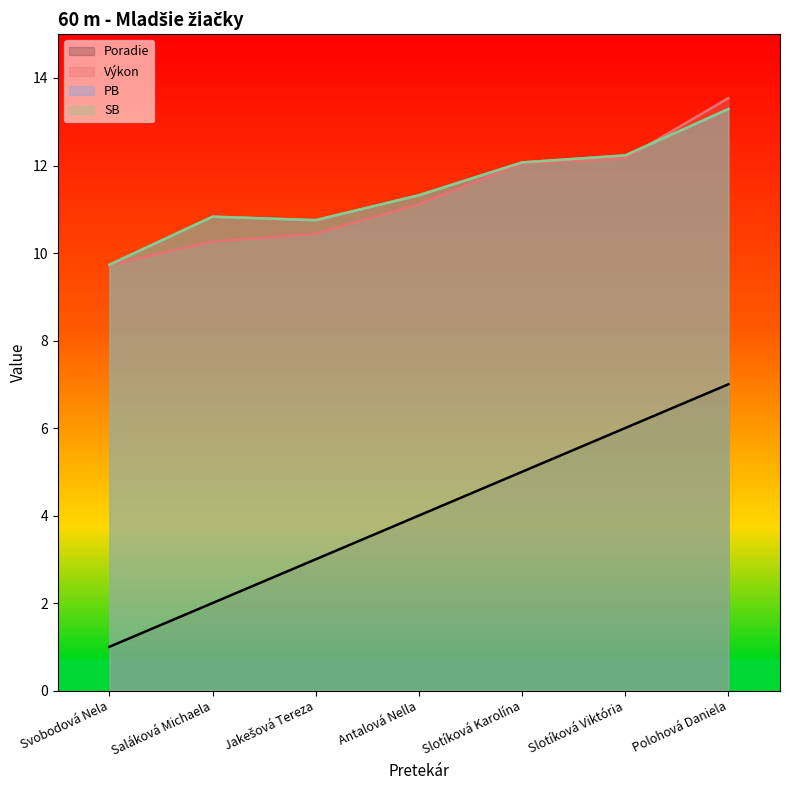

True or false: PB has a value of 17.7 at Jakešová Tereza.

False